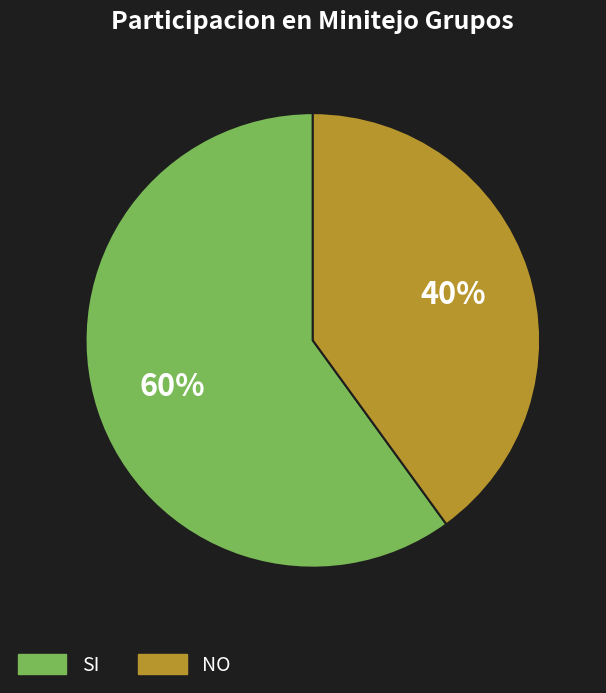

Count the number of slices in the pie.

2